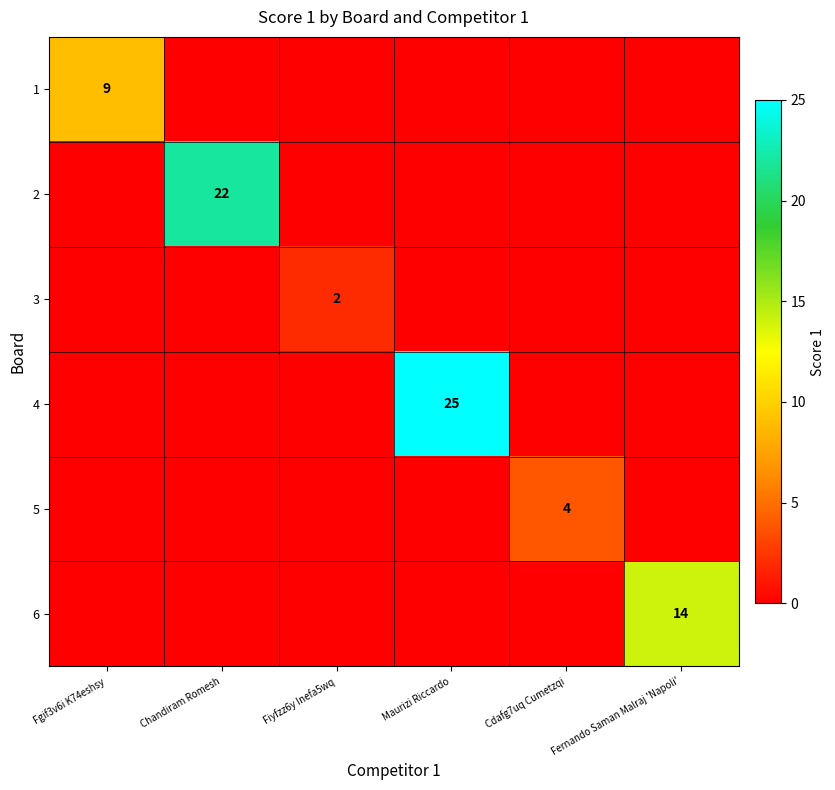

Is it true that 3 equals 1 at Fiyfzz6y Inefa5wq?

False